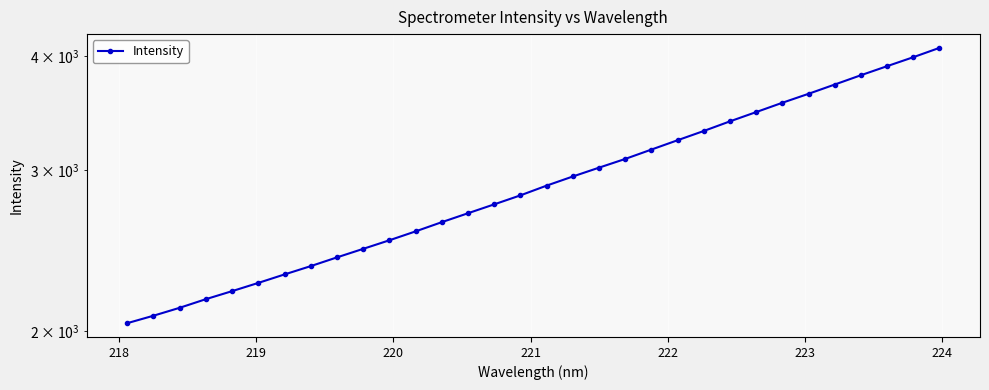

How many lines are shown in the chart?

1